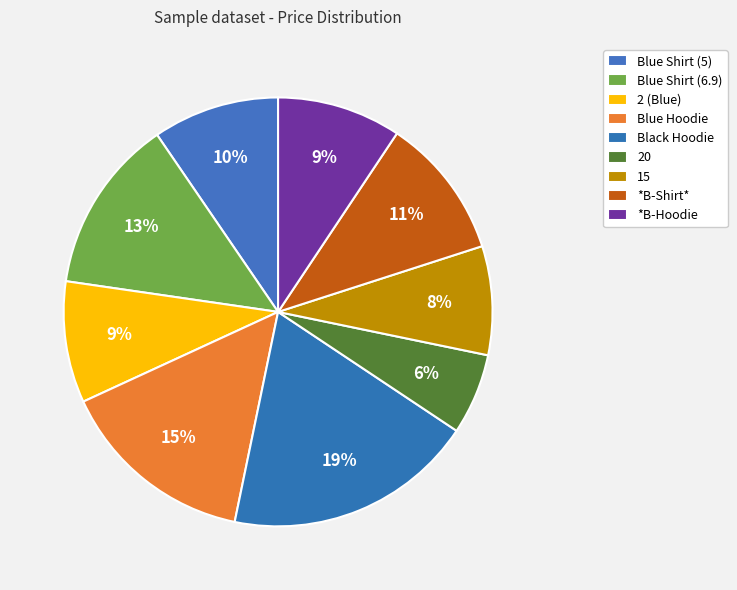

How many slices are in this pie chart?

9